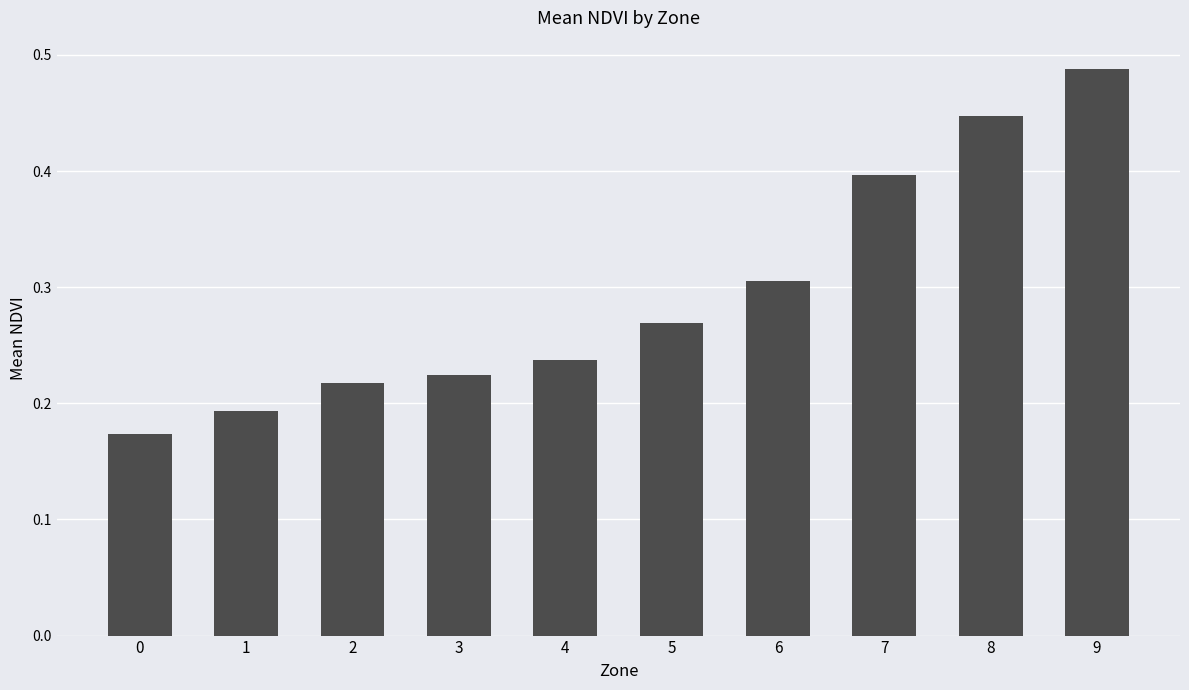

What is the sum of the values at 9 and 5?

0.8